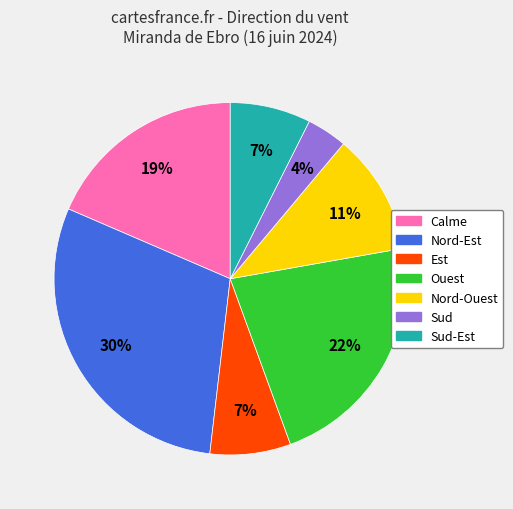

To the nearest percent, what is the average slice percentage?

14%